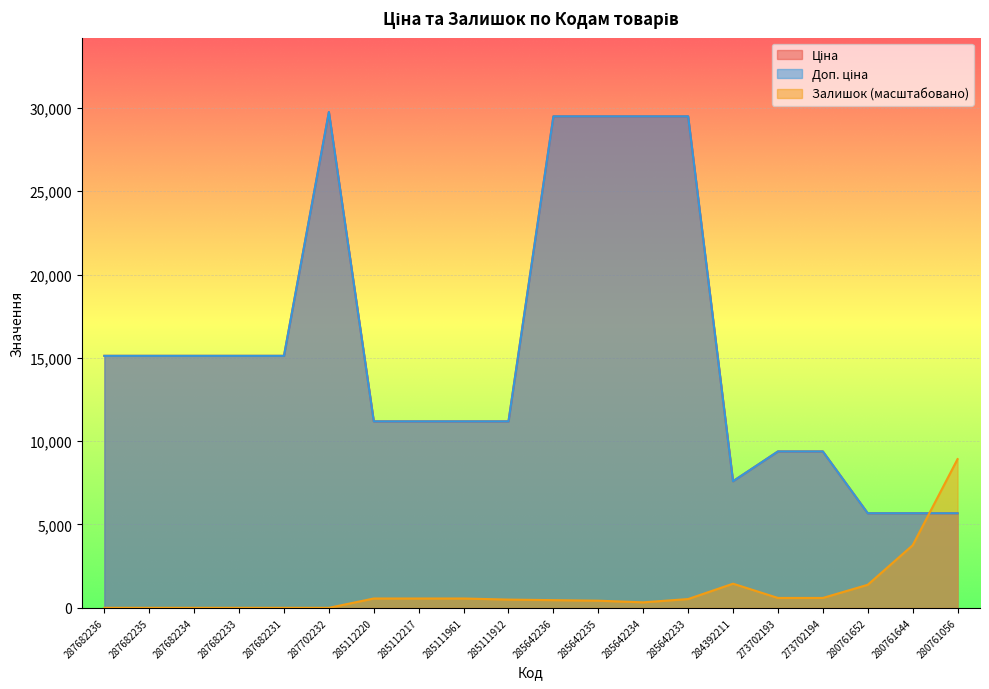

Reading left to right, what are all the values shown in this chart?

Ціна: 15120.0	15120.0	15120.0	15120.0	15120.0	29747.2	11188.2	11188.2	11188.2	11188.2	29491.5	29491.5	29491.5	29491.5	7596.5	9384.0	9384.0	5673.8	5673.8	5673.8
Доп. ціна: 15120.0	15120.0	15120.0	15120.0	15120.0	29747.2	11188.2	11188.2	11188.2	11188.2	29491.5	29491.5	29491.5	29491.5	7596.5	9384.0	9384.0	5673.8	5673.8	5673.8
Залишок: 0.0	0.0	0.0	0.0	0.0	0.0	559.8	559.8	559.8	494.0	461.0	428.1	329.3	526.9	1448.9	592.7	592.7	1383.1	3754.1	8924.2